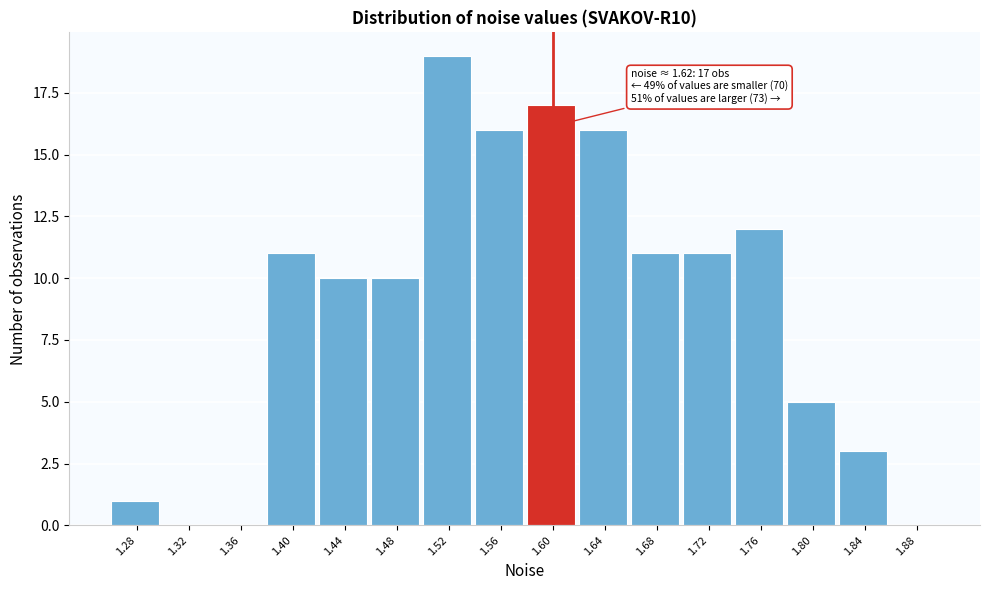

Reading right to left, extract all data points from this chart.

1.88=0	1.84=3	1.80=5	1.76=12	1.72=11	1.68=11	1.64=16	1.60=17	1.56=16	1.52=19	1.48=10	1.44=10	1.40=11	1.36=0	1.32=0	1.28=1